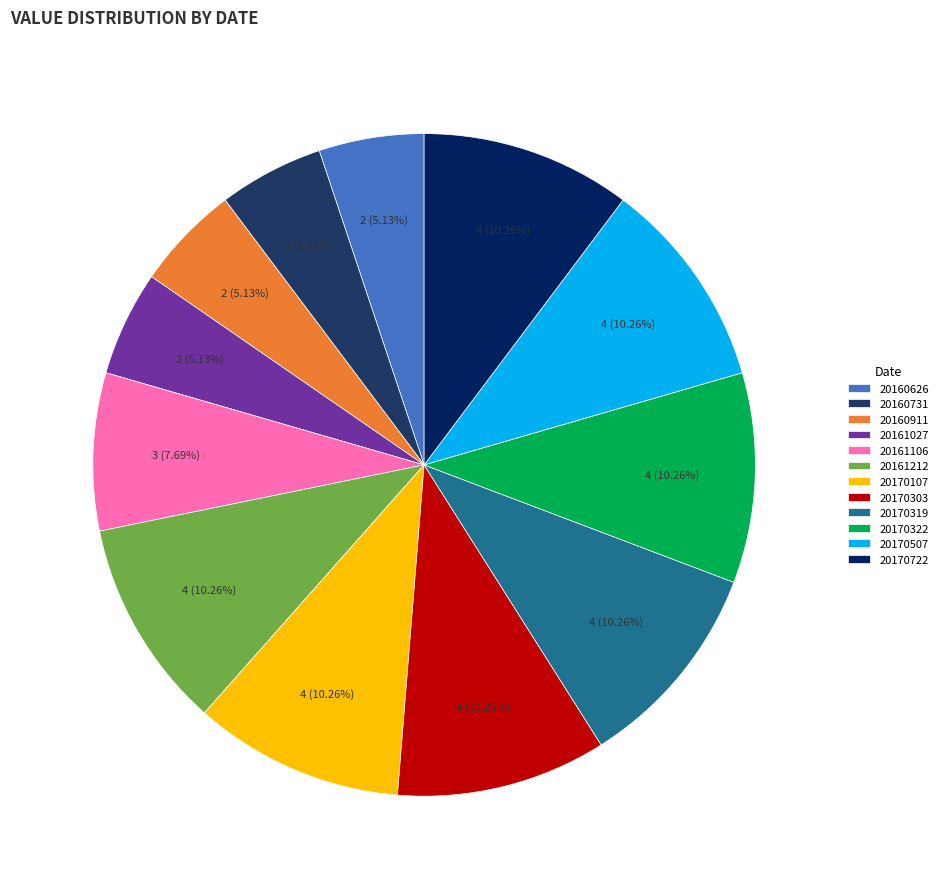

To the nearest percent, what is the difference between the 20160626 and 20170322 slice percentages?

5%